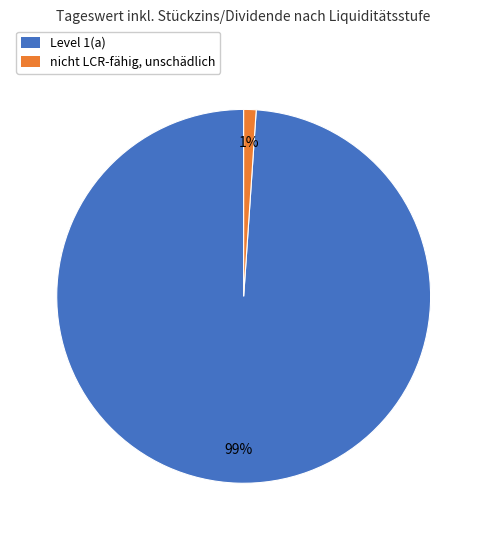

To the nearest percent, what is the combined percentage of nicht LCR-fähig, unschädlich and Level 1(a)?

100%